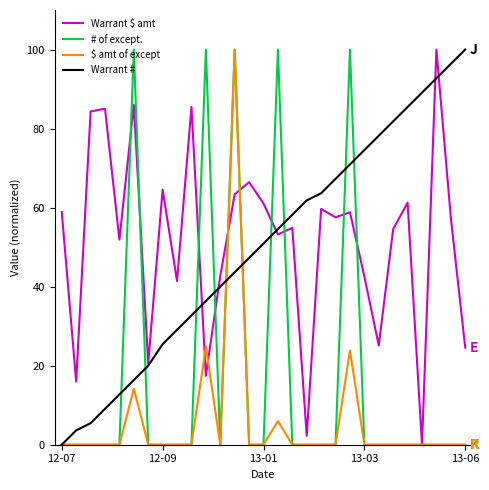

What is the maximum value for $ amt of except?

100.0